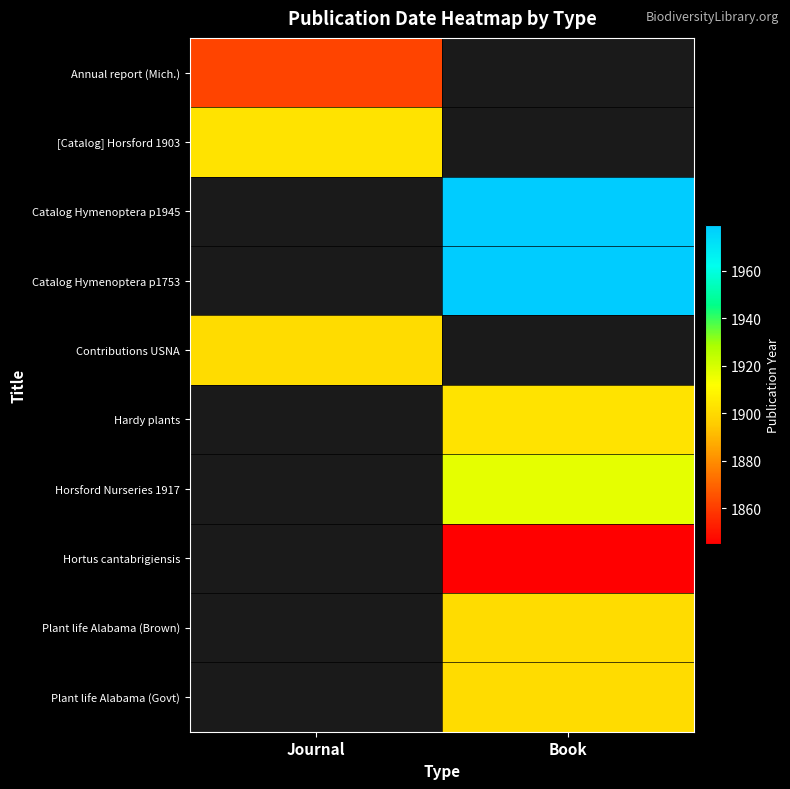

The Plant life Alabama (Brown) series shows 787.0 at Book. True or false?

False